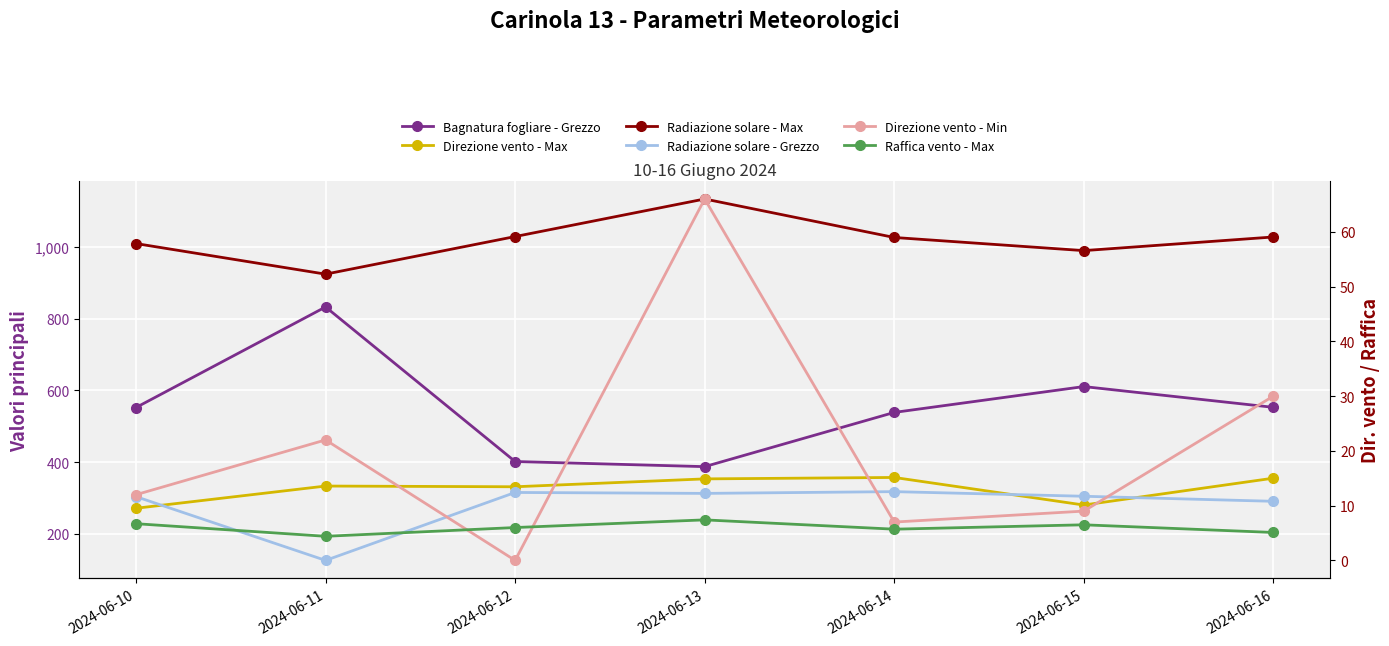

What is the sum of the Direzione vento - Max values at 2024-06-11 and 2024-06-14?

690.0